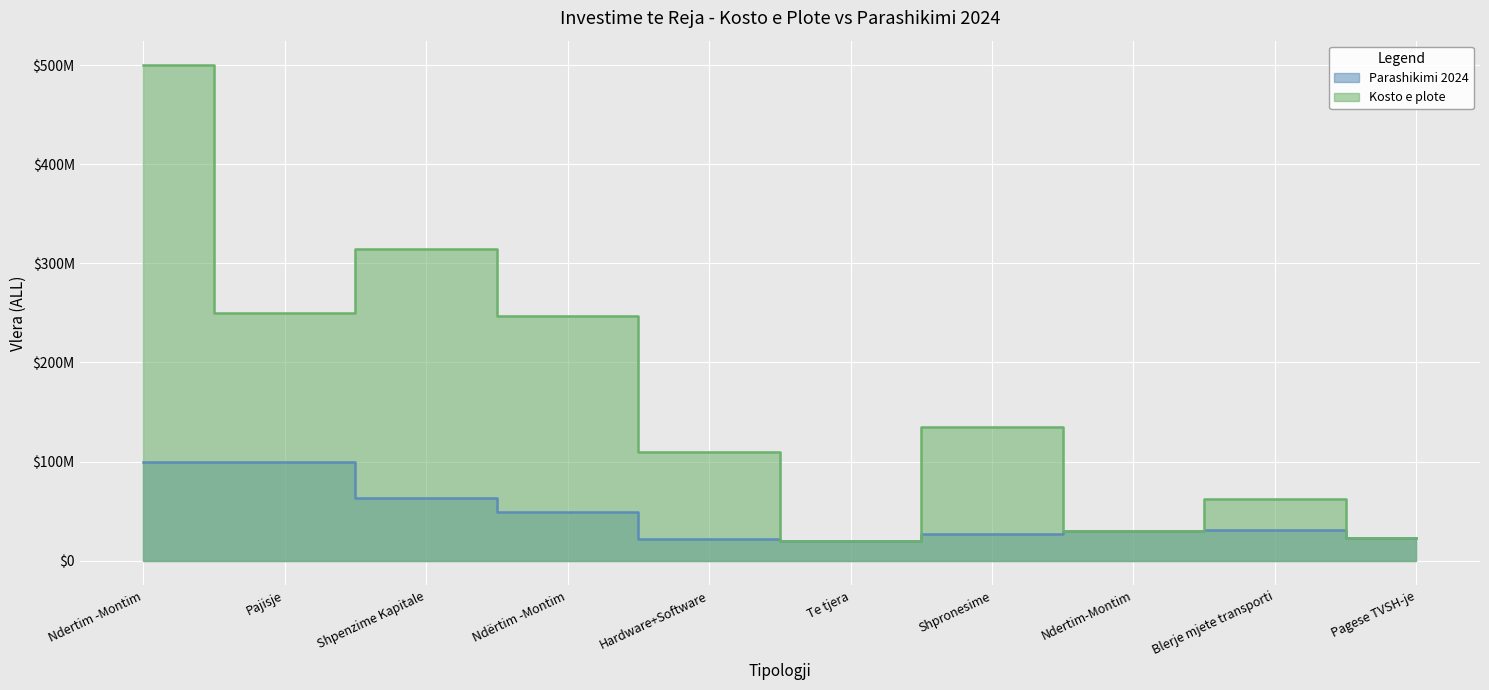

How many data points in Kosto e plote are less than 135244766?

5